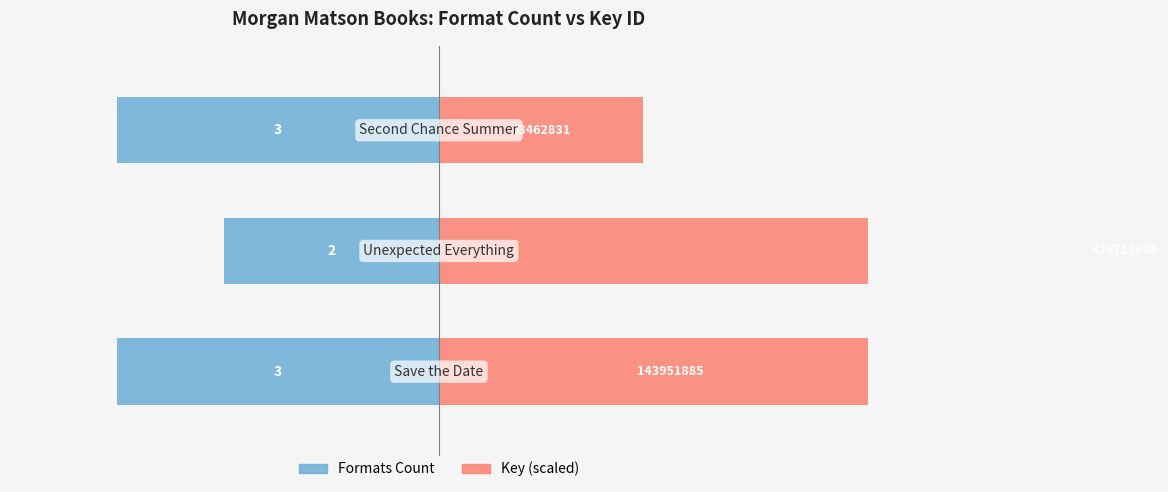

Which series has the largest total across all categories?

Key (scaled)